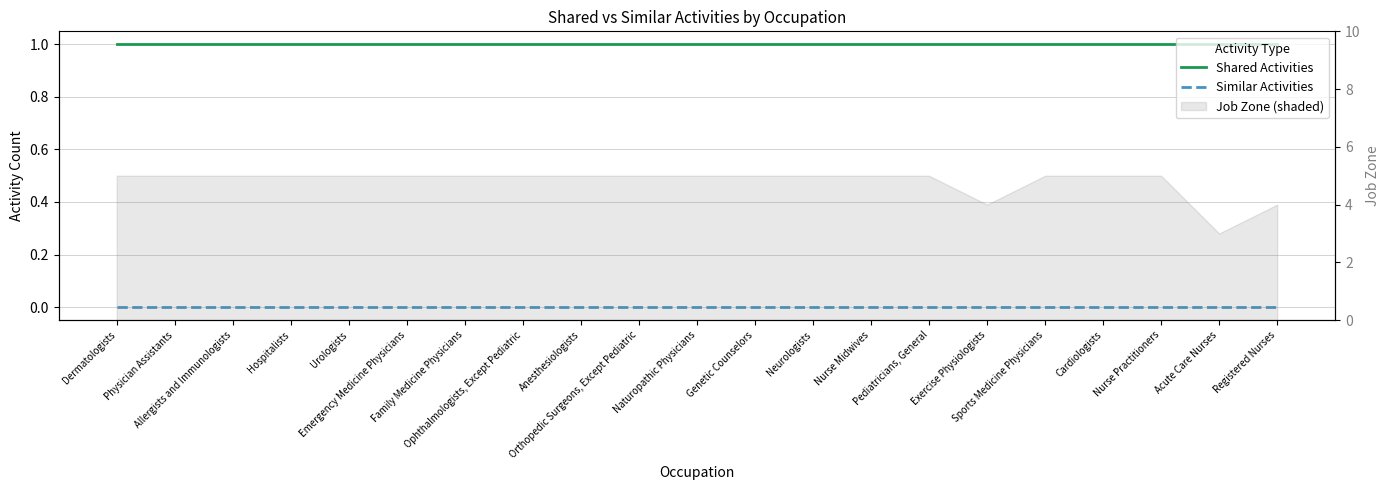

What is the sum of all Shared Activities values?

21